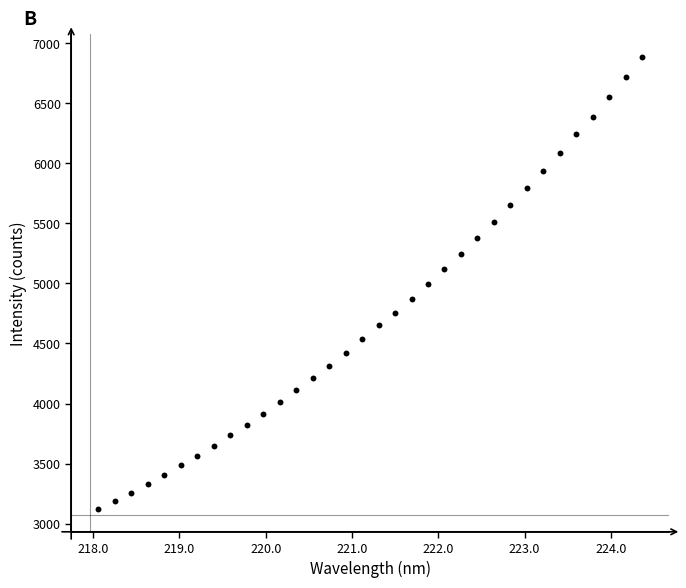

What is the range of Y values (max minus min)?

3764.9